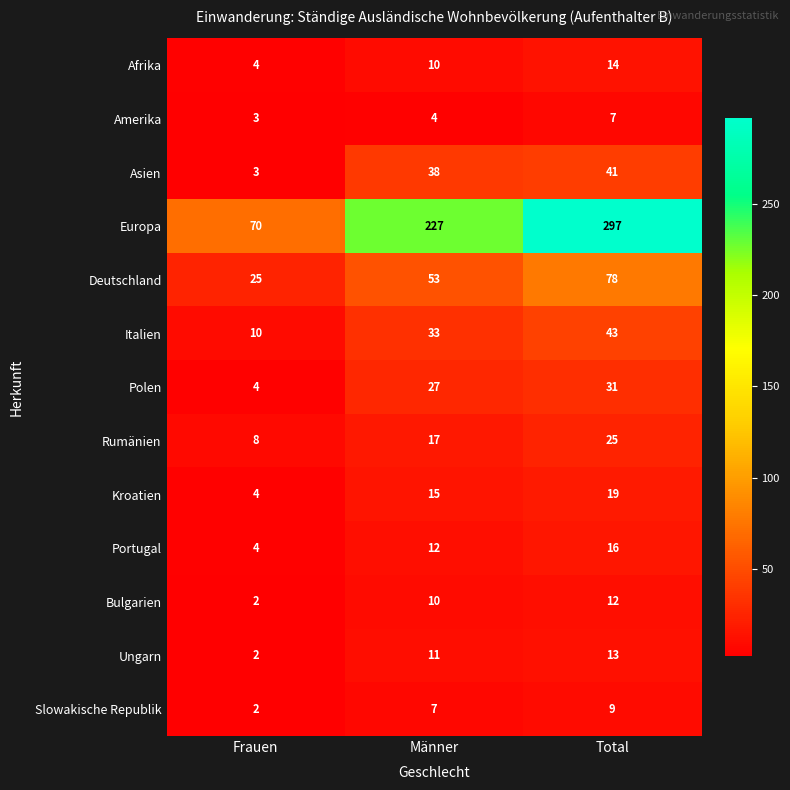

What is the smallest value displayed?

2